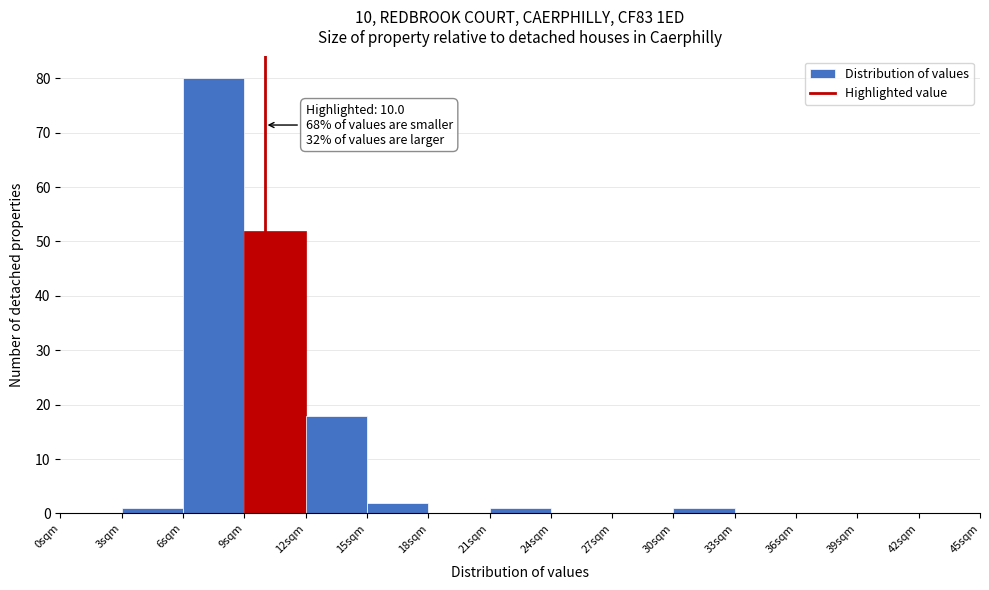

Over which range of the x-axis is the bar tallest?

6 to 9